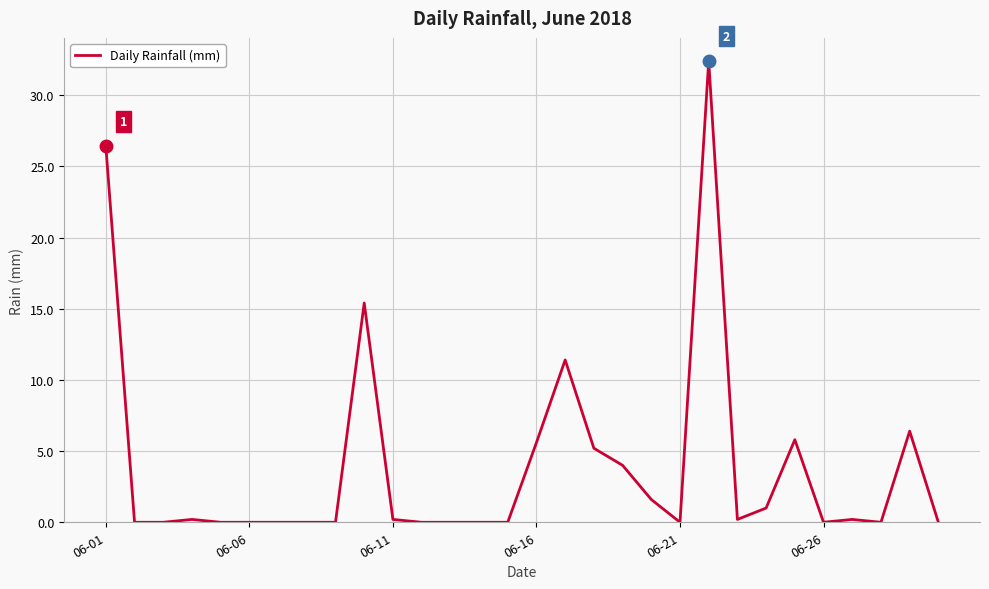

What is the maximum value shown in the chart?

32.4